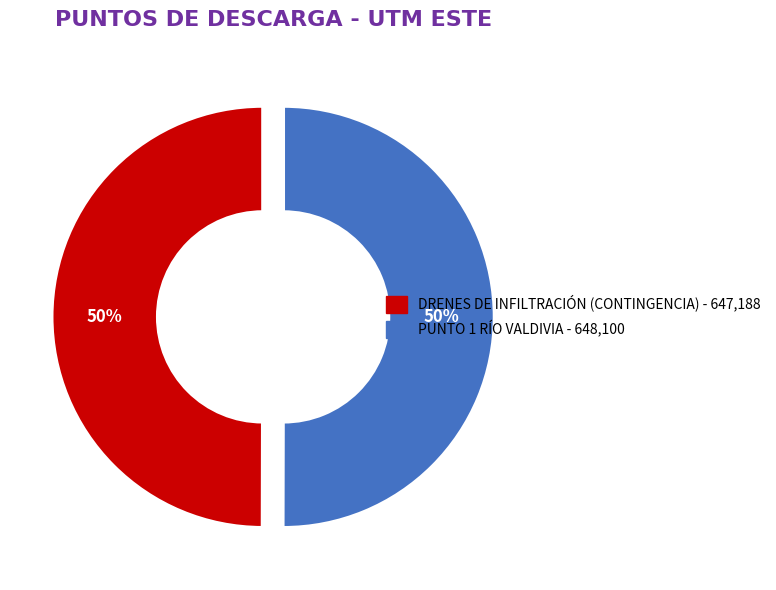

Count the number of slices in the pie.

2